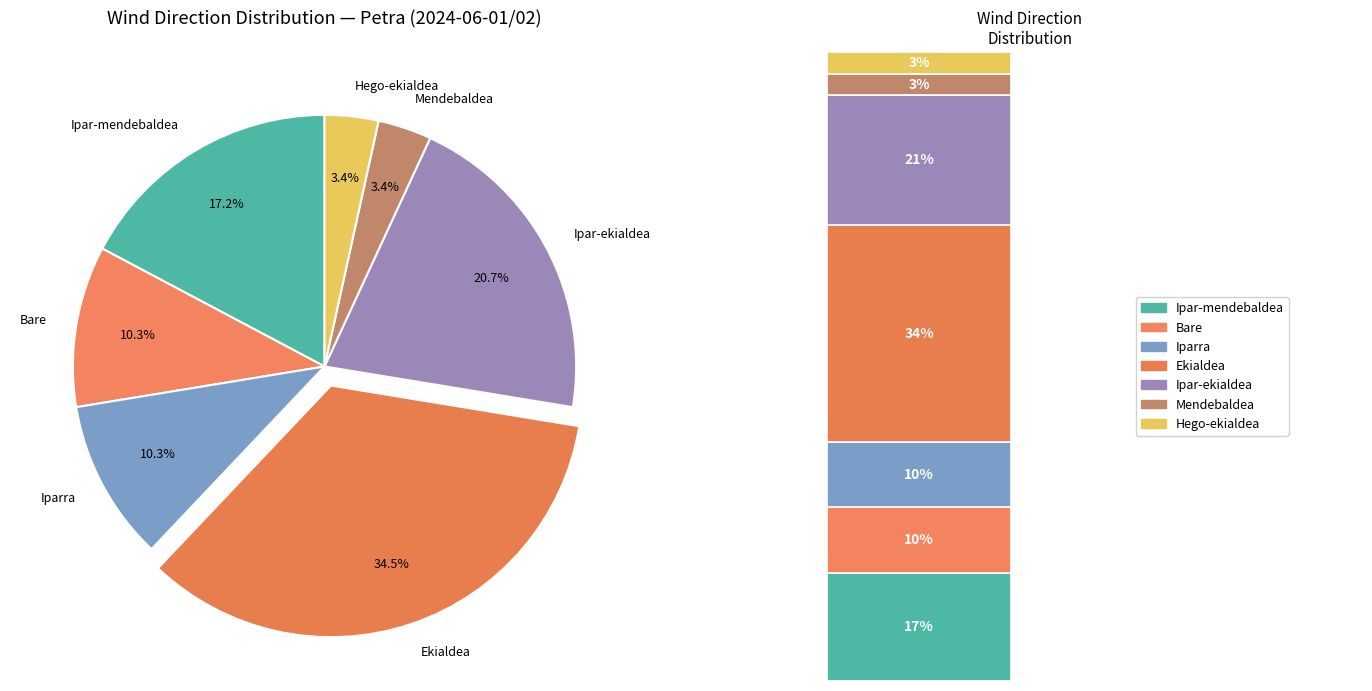

To the nearest percent, what is the difference between the largest and smallest slice percentages?

31%